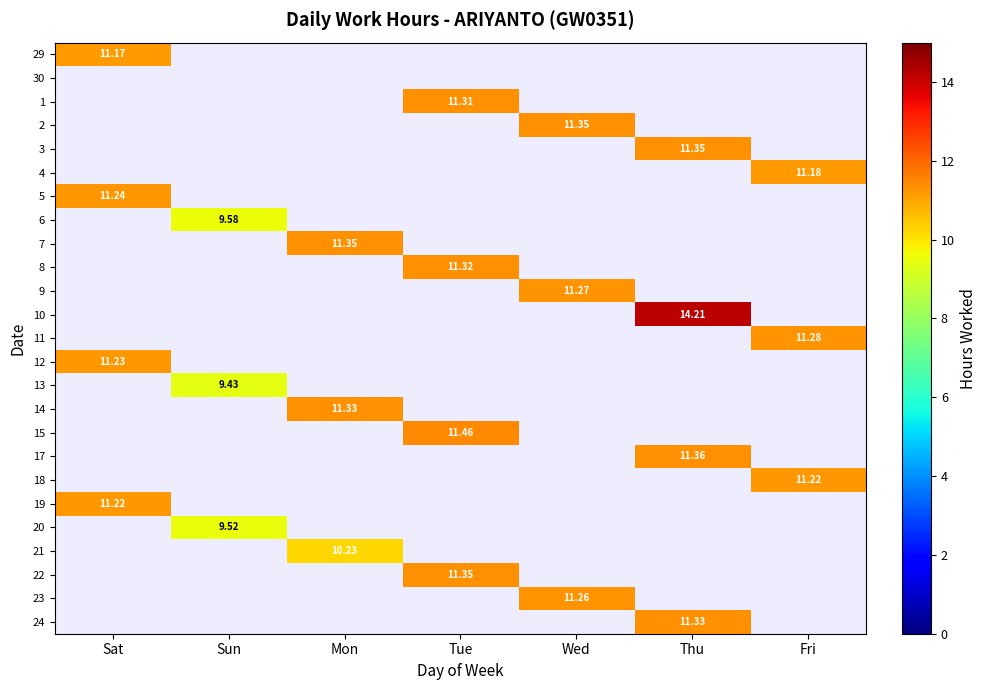

How many distinct data groups are displayed?

25